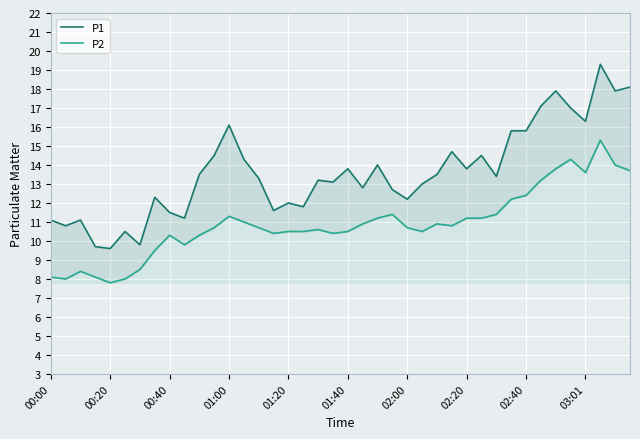

What position from the left is 17?

18